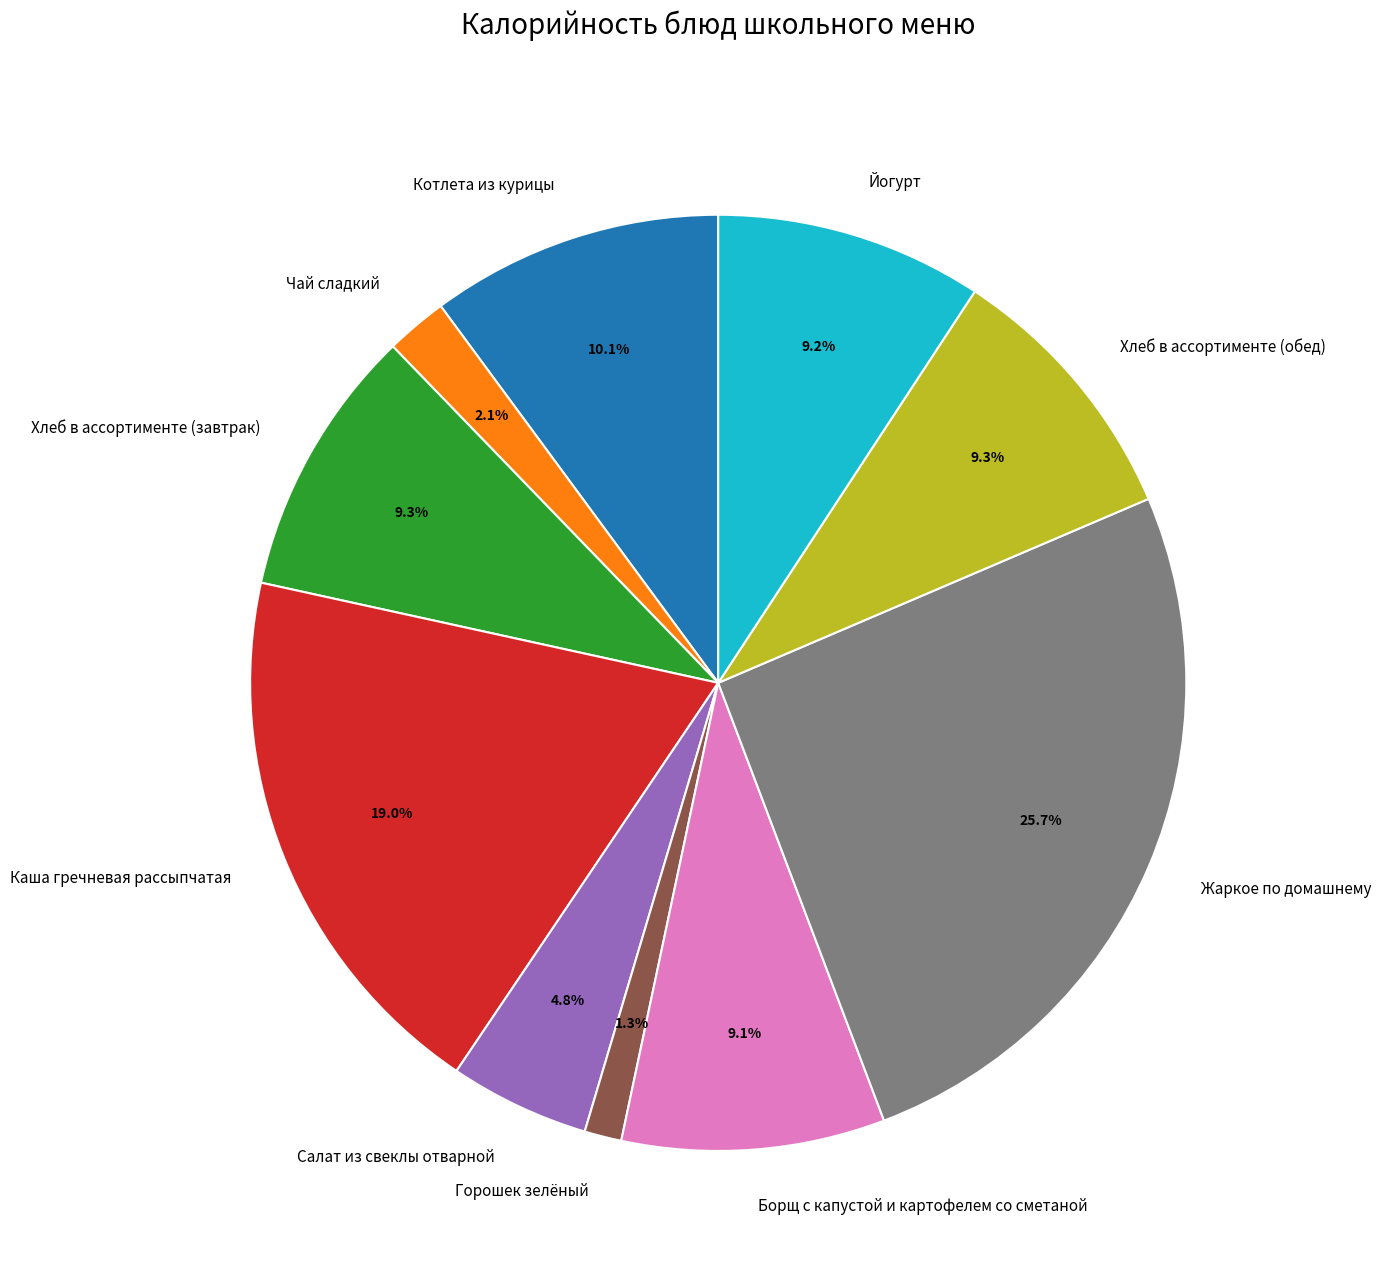

What is the largest slice in the pie chart?

Жаркое по домашнему